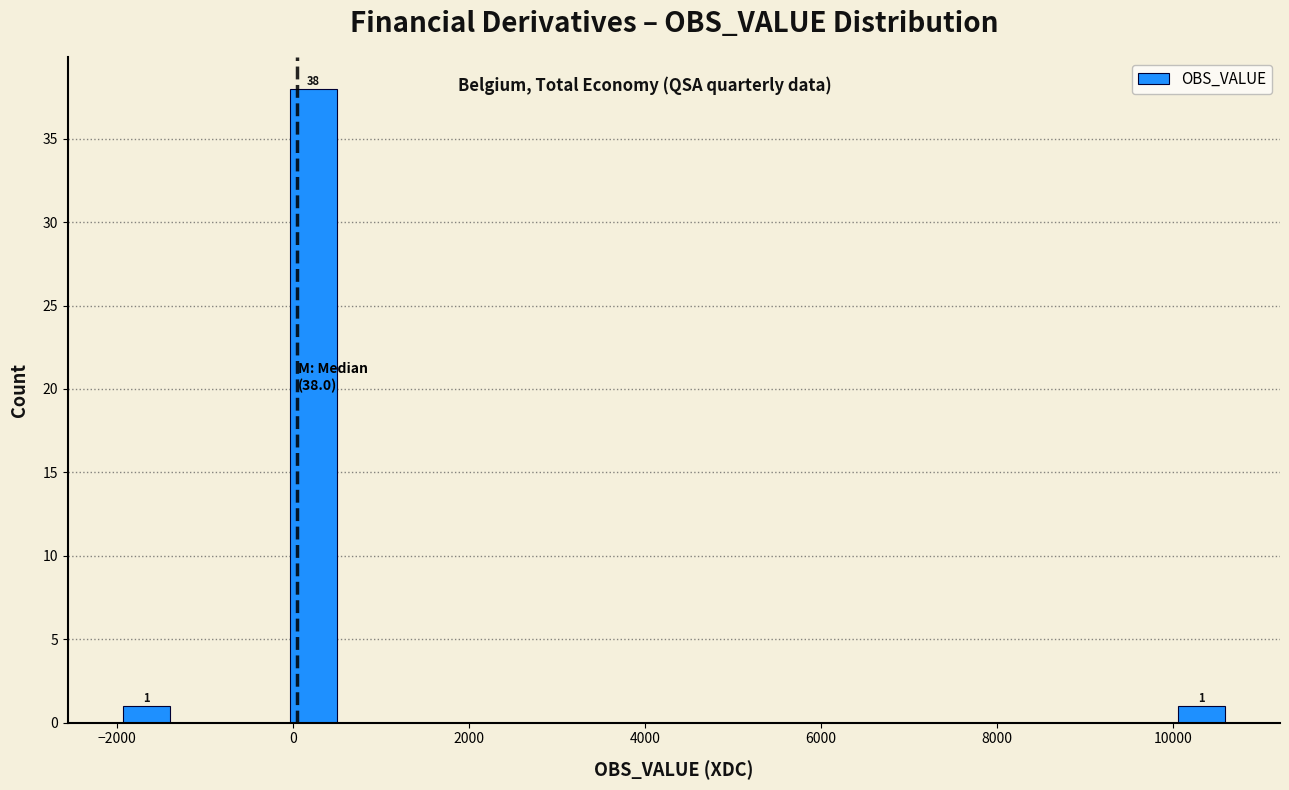

Read against the x-axis, roughly where is the centre of the tallest bar?

200